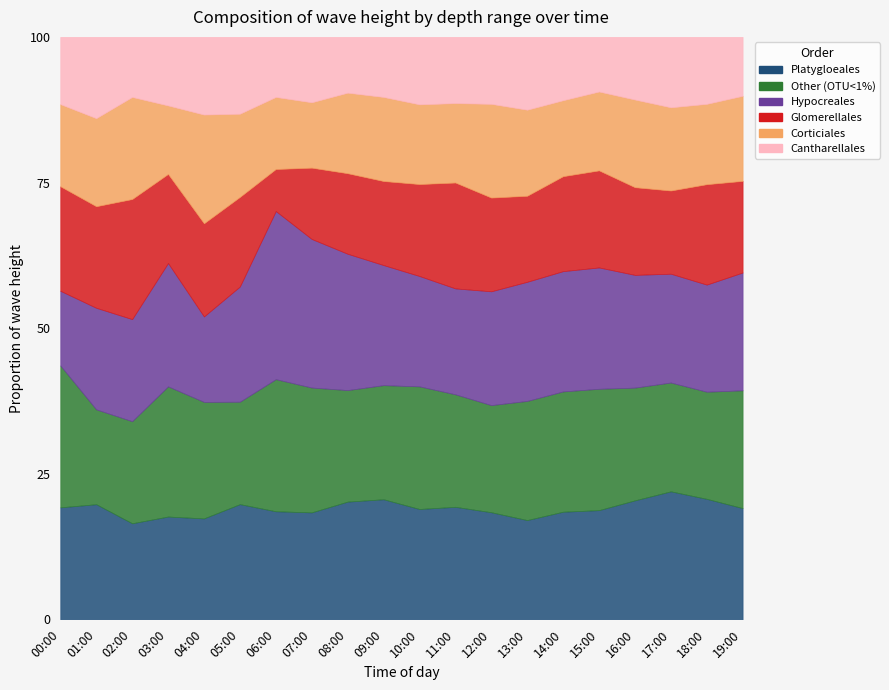

How many lines are shown in the chart?

6